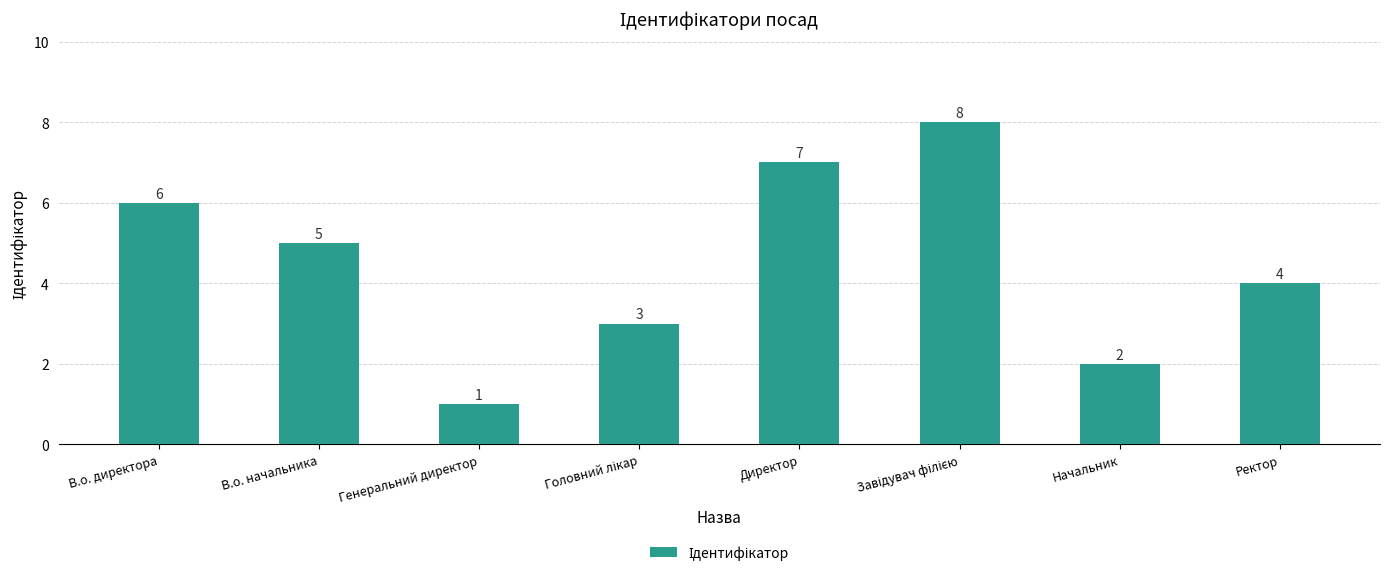

What is the label of the 6th bar from the right?

Генеральний директор